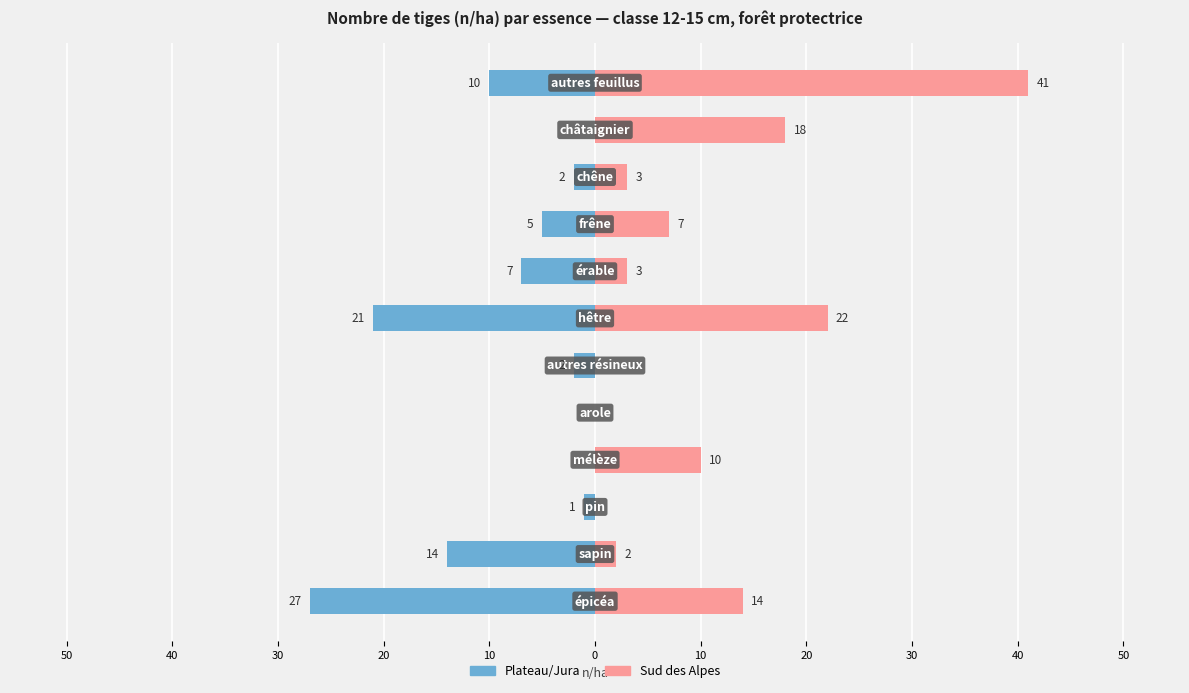

What are all the series names shown in the legend?

Plateau/Jura, Sud des Alpes